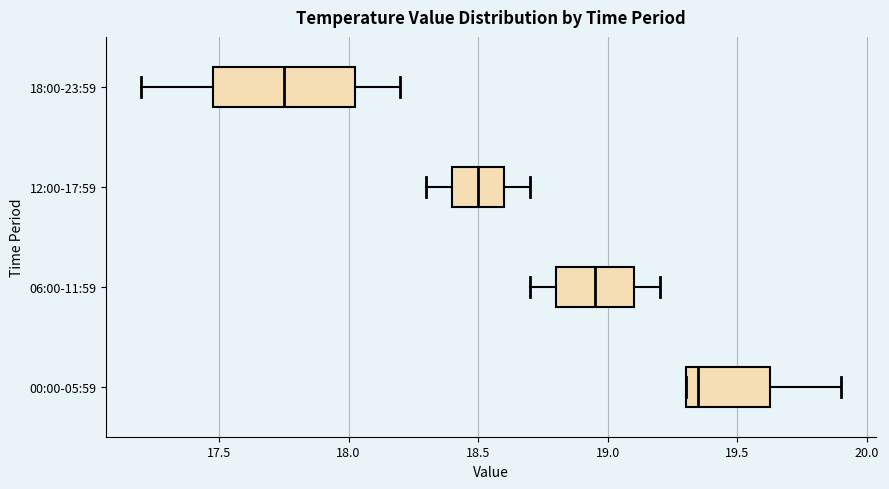

Reading bottom to top, read every box against the x-axis: the position of its median line, the range the box covers, and the ends of its whiskers. The values are not printed on the chart, so give them approximately, as read against the axis.

00:00-05:59: median 19.35, box 19.30 to 19.65, whiskers 19.30 to 19.90
06:00-11:59: median 18.95, box 18.80 to 19.10, whiskers 18.70 to 19.20
12:00-17:59: median 18.50, box 18.40 to 18.60, whiskers 18.30 to 18.70
18:00-23:59: median 17.75, box 17.50 to 18.05, whiskers 17.20 to 18.20